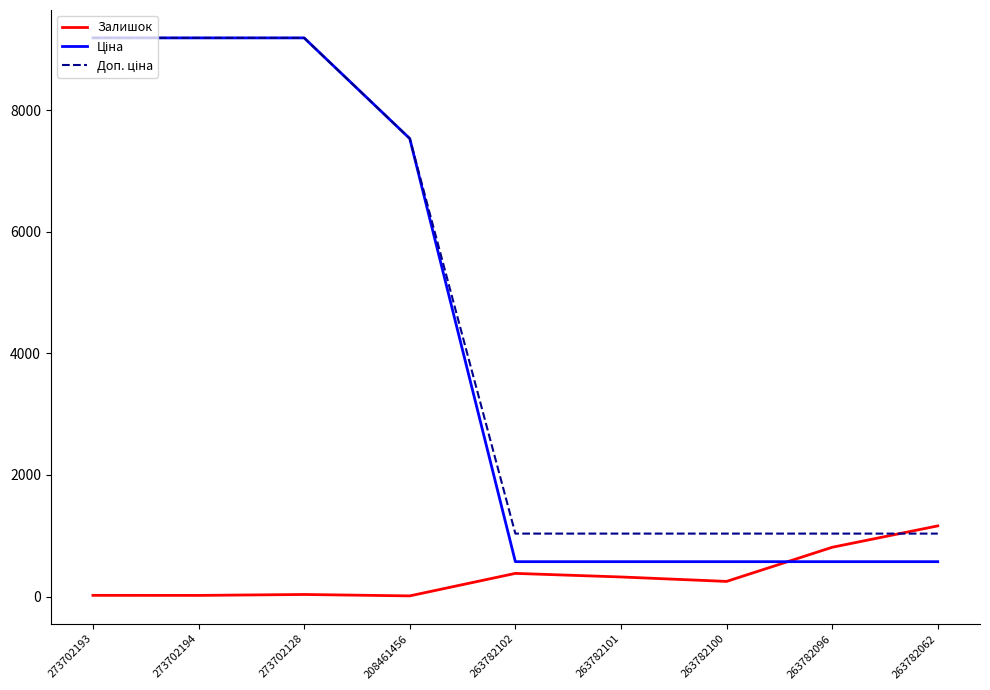

Is it true that Залишок equals 34.0 at 273702128?

True